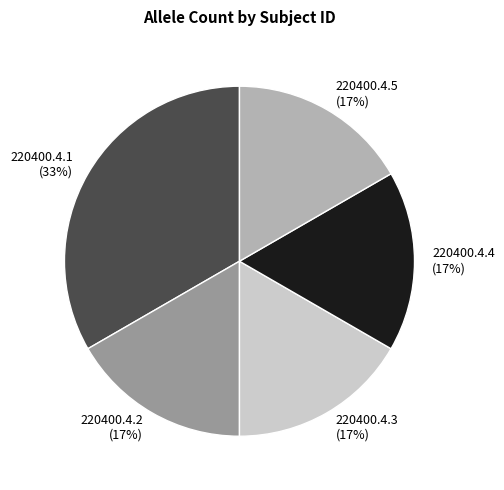

Which category has the biggest portion of the pie?

220400.4.1